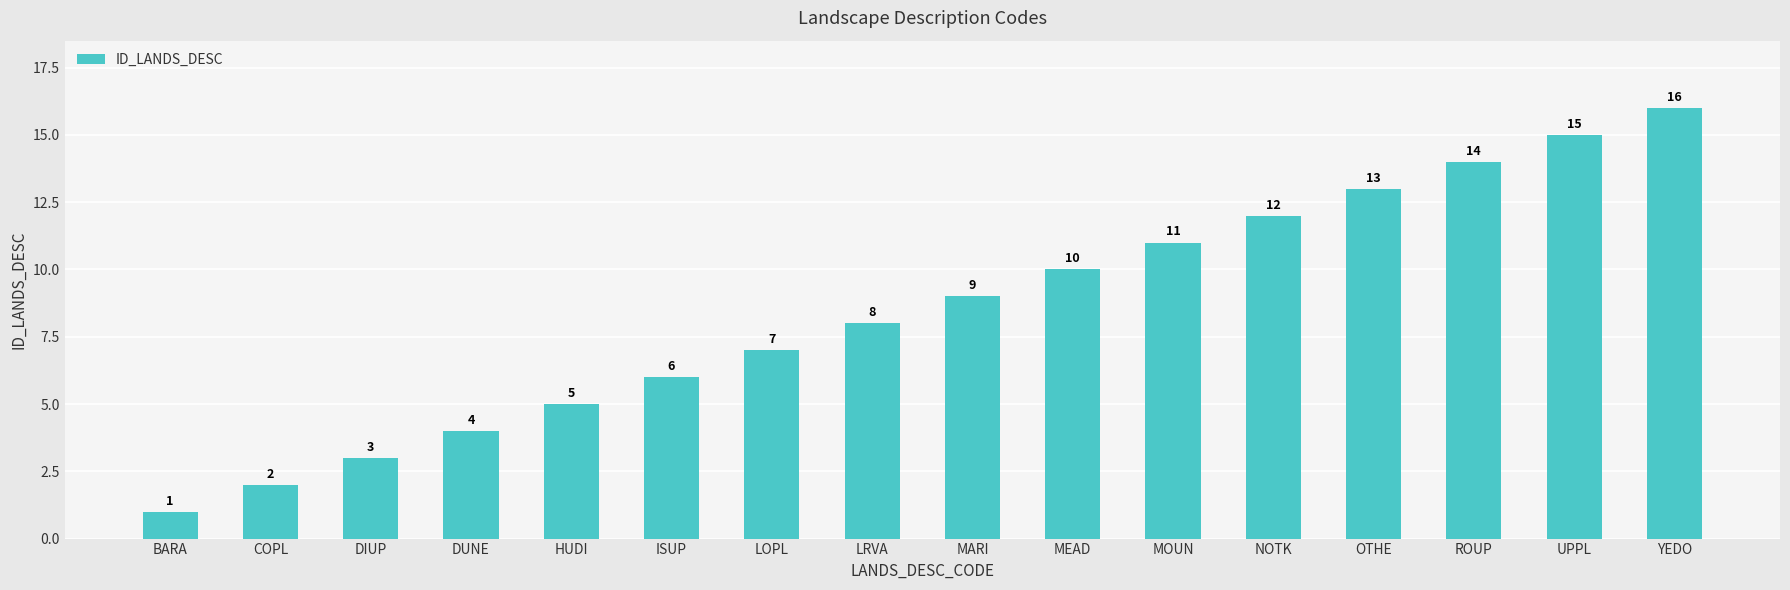

Read the value at YEDO, to the nearest 10.

20